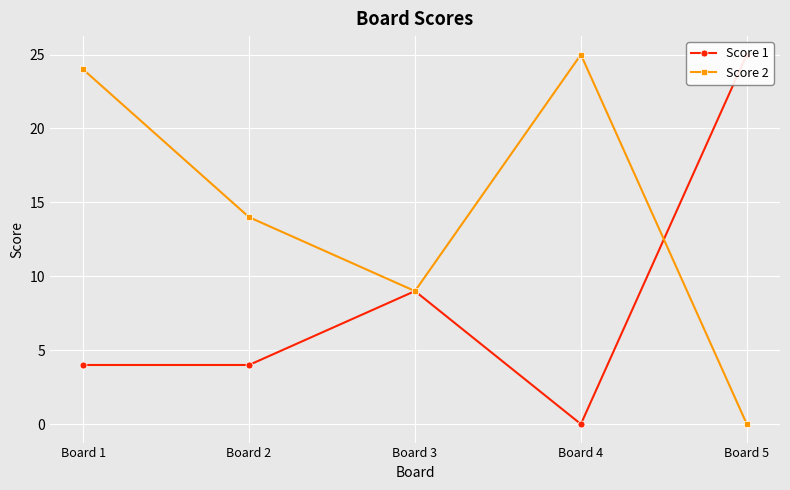

In Score 2, how many points are higher than both neighbors (excluding endpoints)?

1